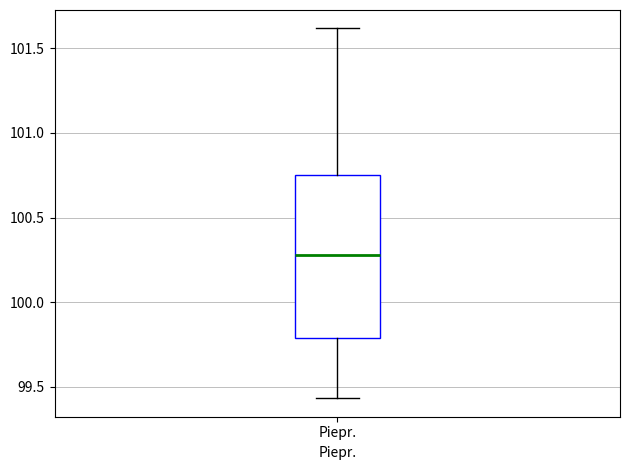

Where is the upper edge of the box for Piepr. on the y-axis? The values are not printed on the chart, so give them approximately, as read against the axis.

100.75